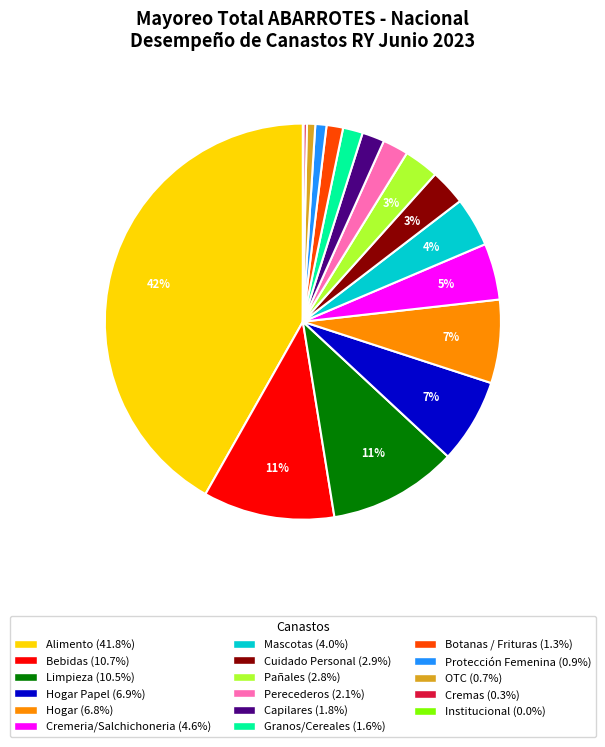

To the nearest percent, what is the average slice percentage?

6%